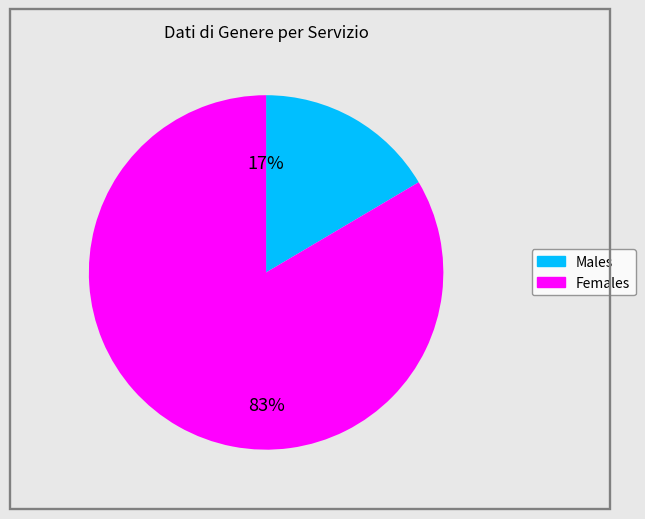

To the nearest percent, what is the average slice percentage?

50%